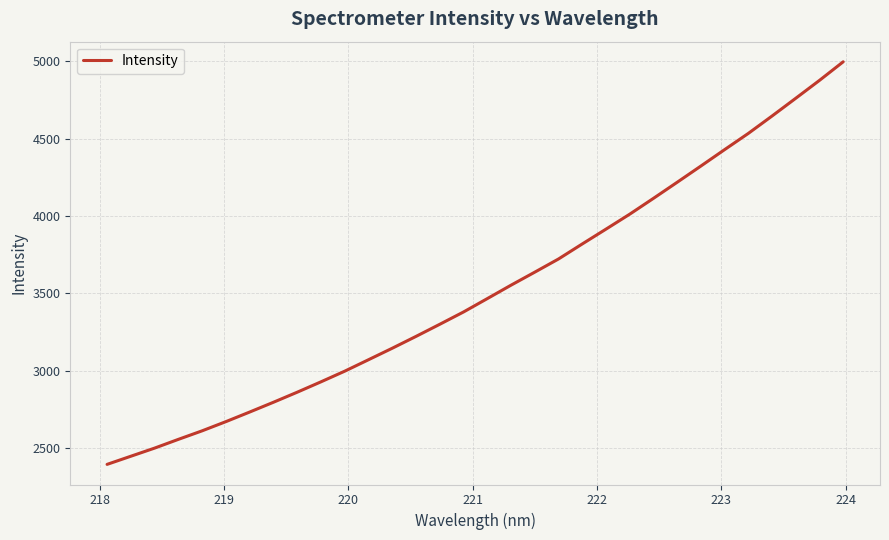

What is the smallest value displayed?

2396.2